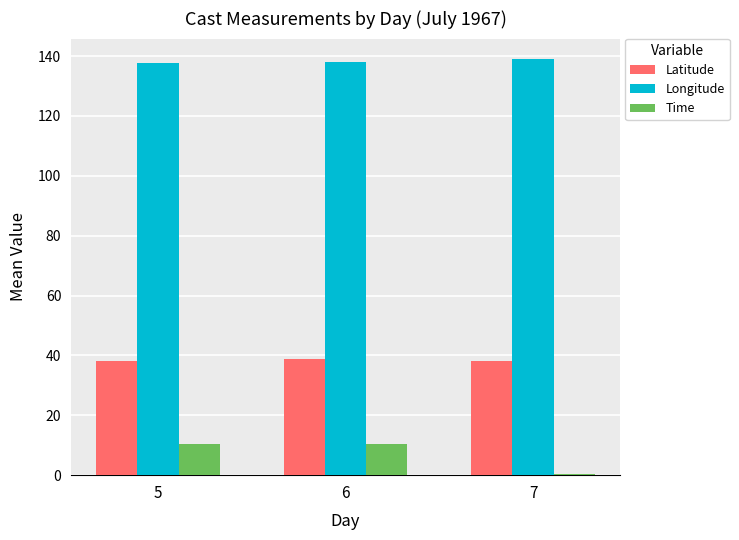

Is the value of Time at 7 greater than the value of Longitude at 7?

No